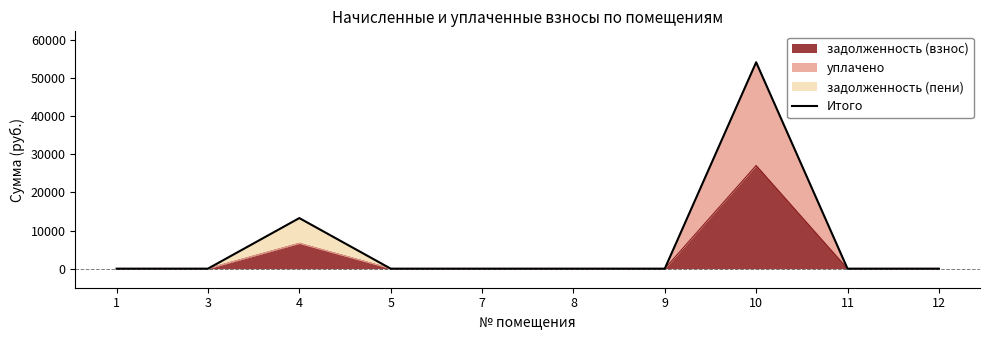

List the labels in order of value, smallest first.

1, 3, 5, 7, 8, 9, 11, 12, 4, 10